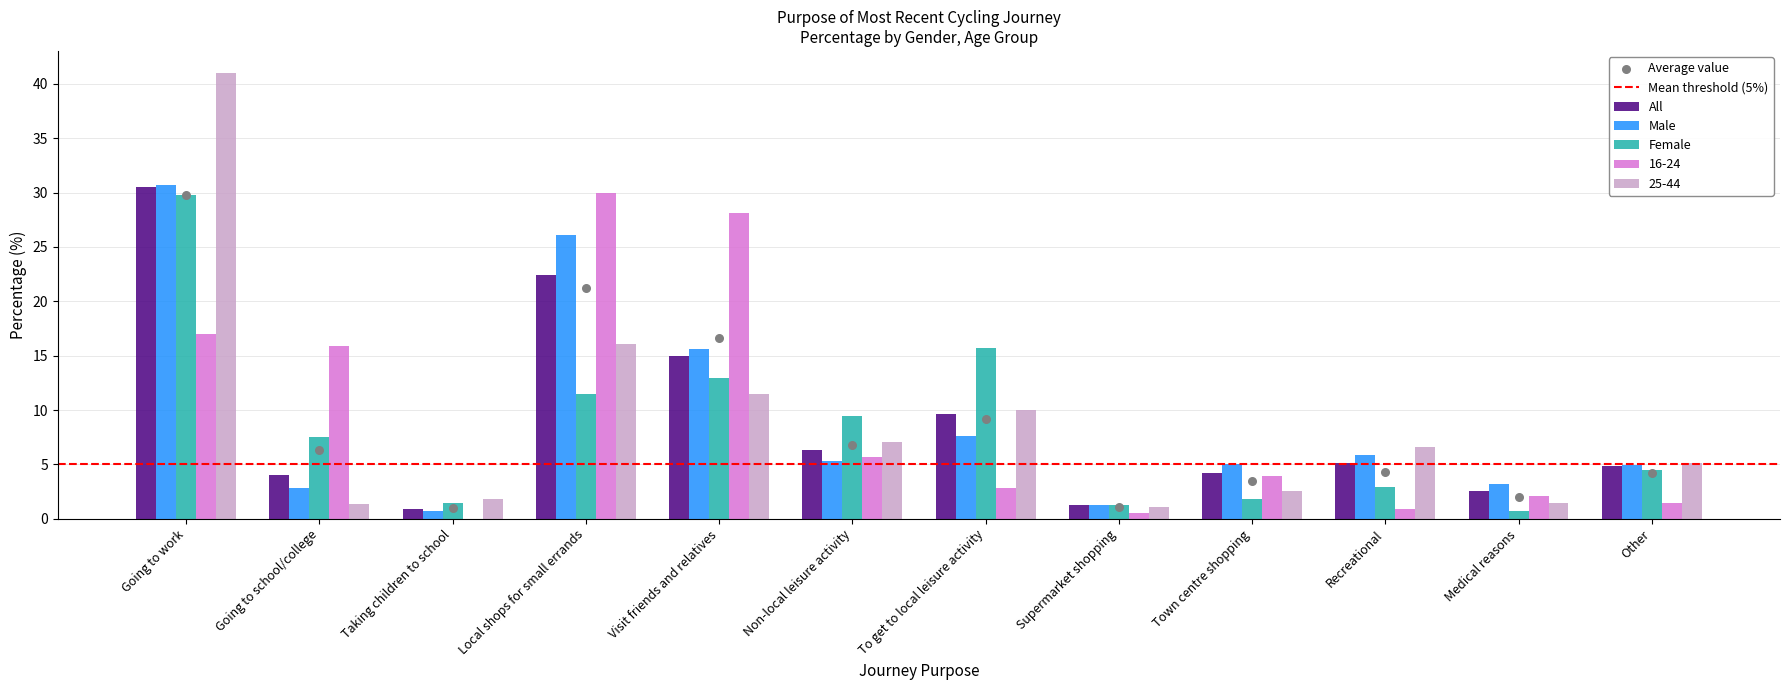

Which series has the largest total across all categories?

Male